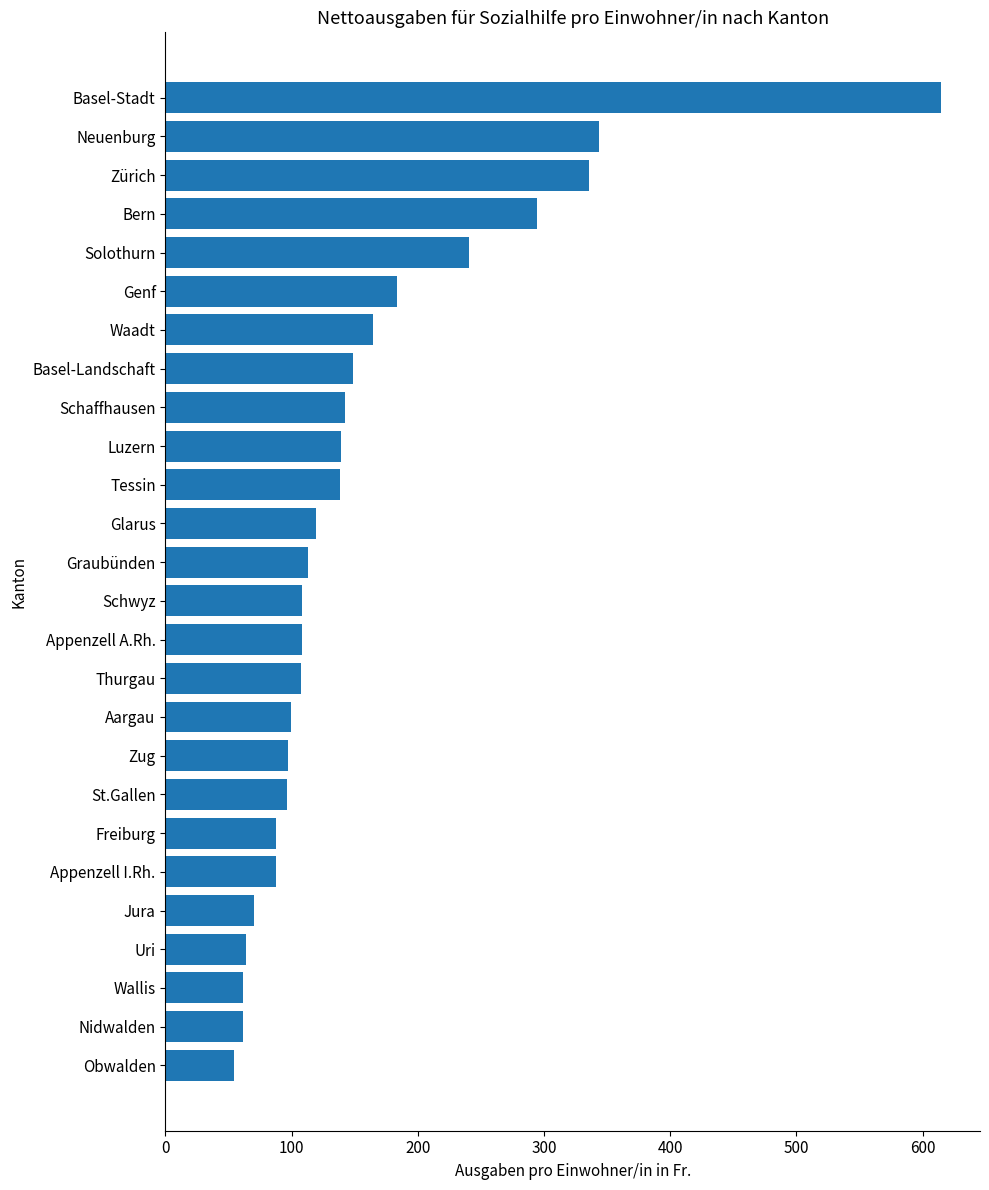

What is the ratio of the value at Obwalden to the value at Uri?

0.9